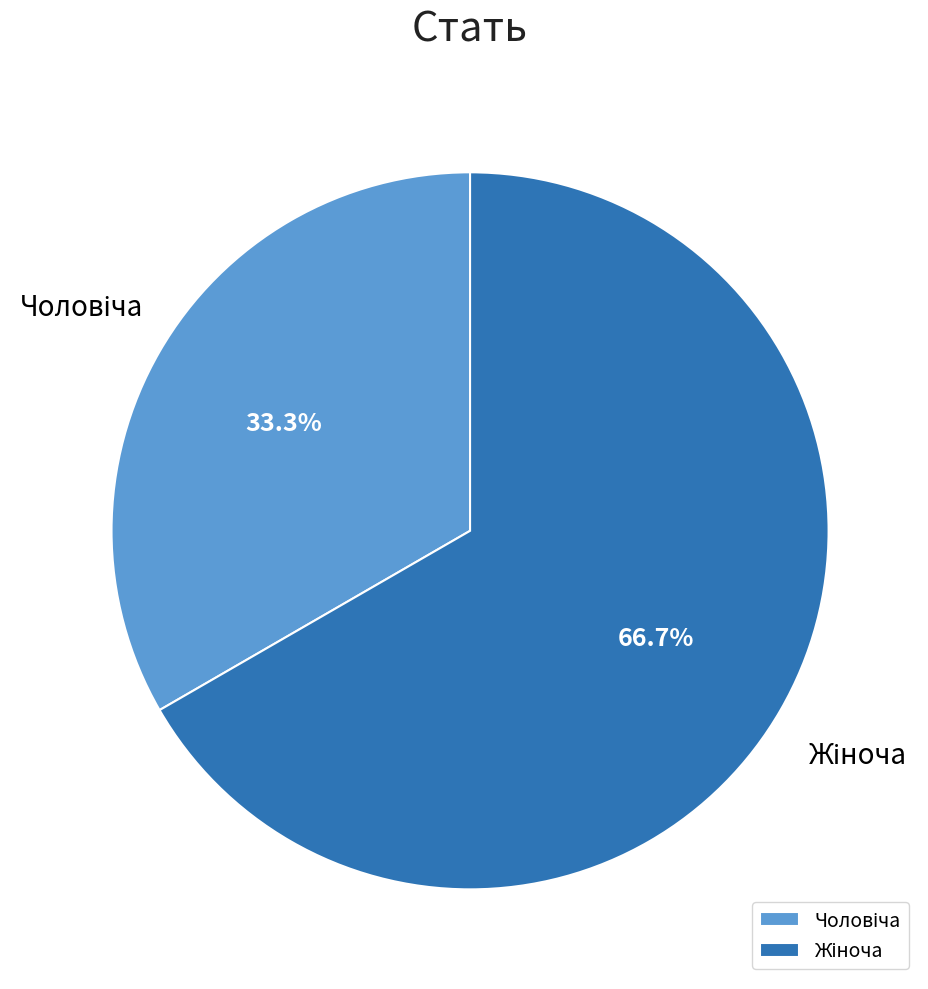

To the nearest percent, what is the difference between the largest and smallest slice percentages?

33%